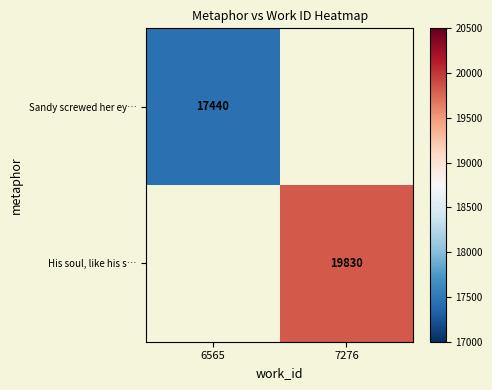

Is the value of His soul, like his s… at 7276 greater than the value of Sandy screwed her ey… at 6565?

Yes